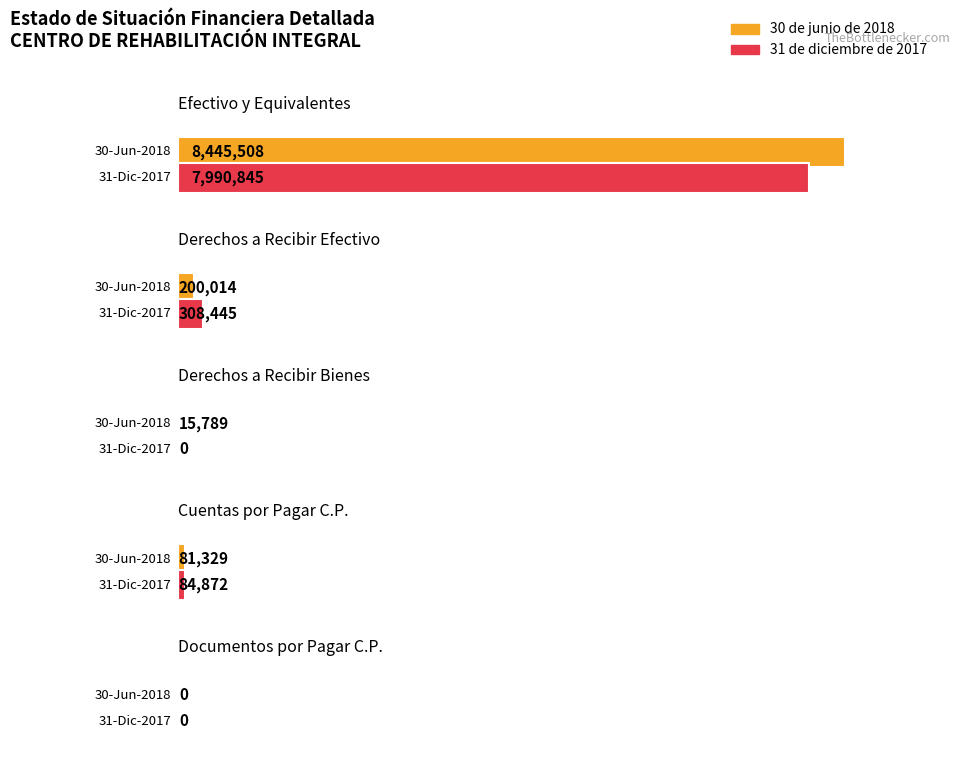

The 31 de diciembre de 2017 series shows 2809292 at Documentos por Pagar C.P.. True or false?

False